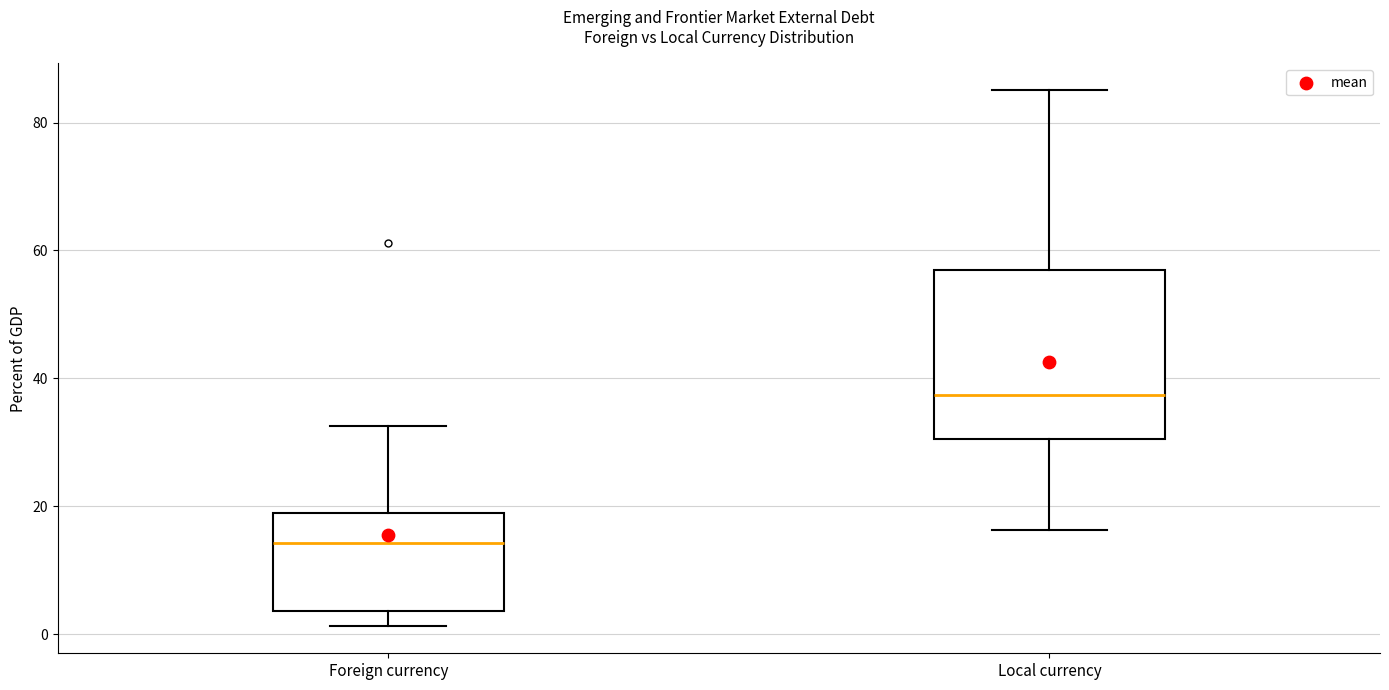

Where does the upper whisker of the box for Foreign currency end on the y-axis? The values are not printed on the chart, so give them approximately, as read against the axis.

32